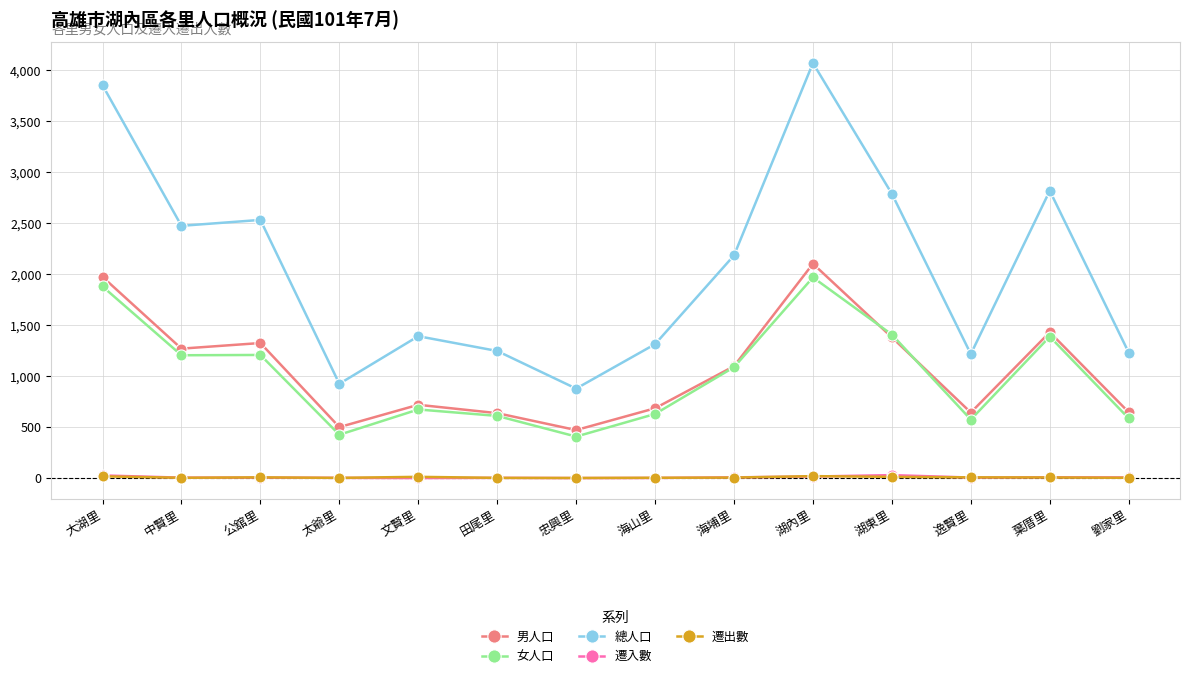

What is the average value of the 男人口 series?

1063